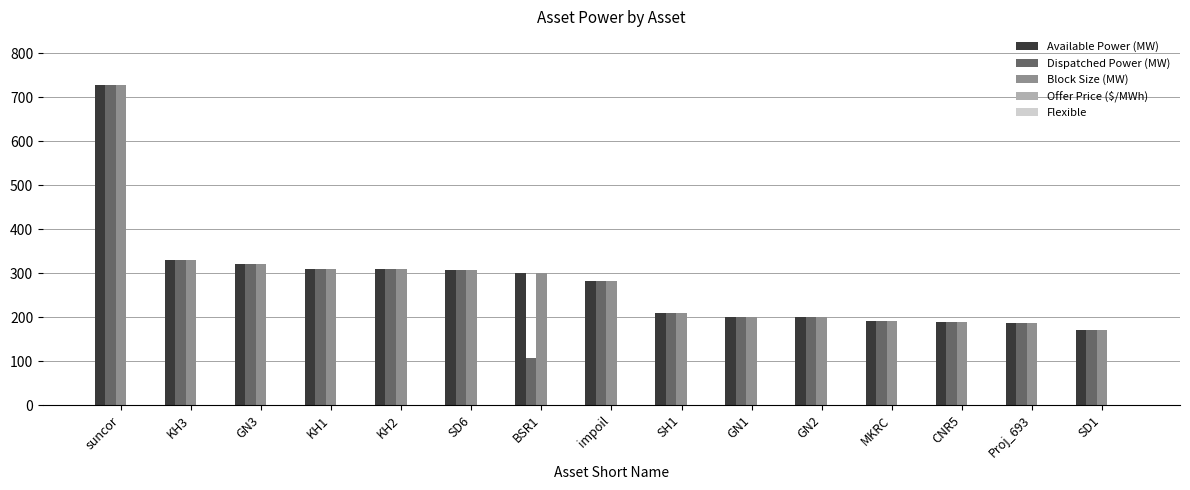

The value of Available Power (MW) at KH1 is 418. True or false?

False